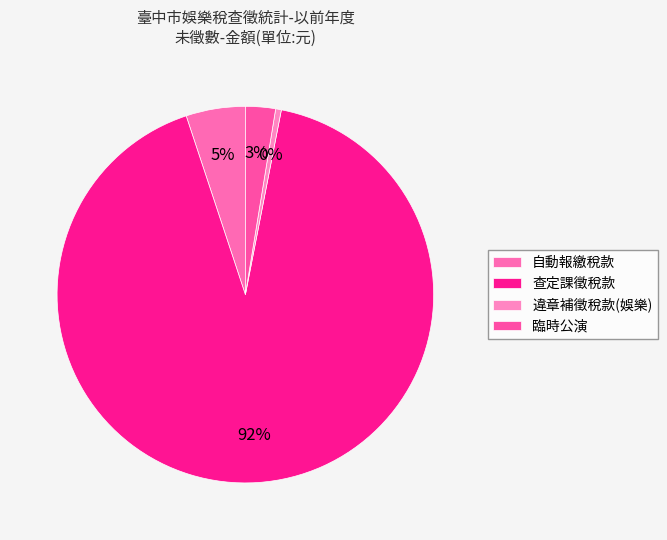

Which slice is the largest?

查定課徵稅款